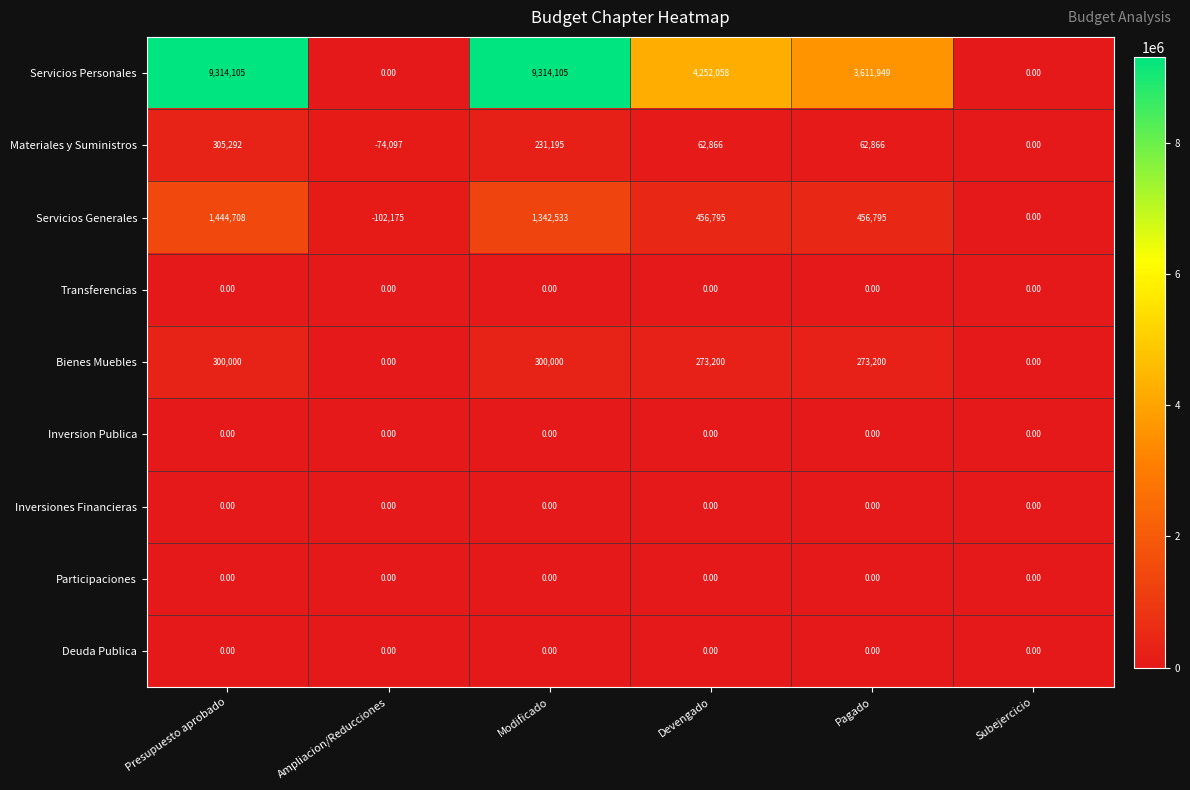

At which category does the chart reach its minimum across all series?

Ampliacion/Reducciones